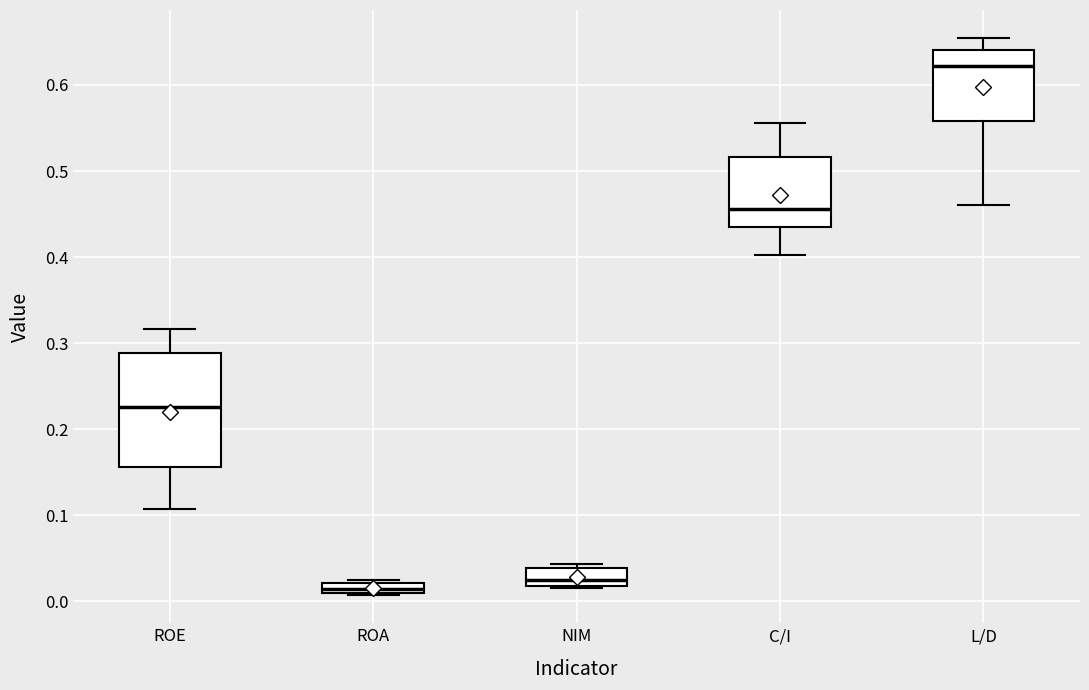

Which box is the tallest, from its lower edge to its upper edge?

ROE